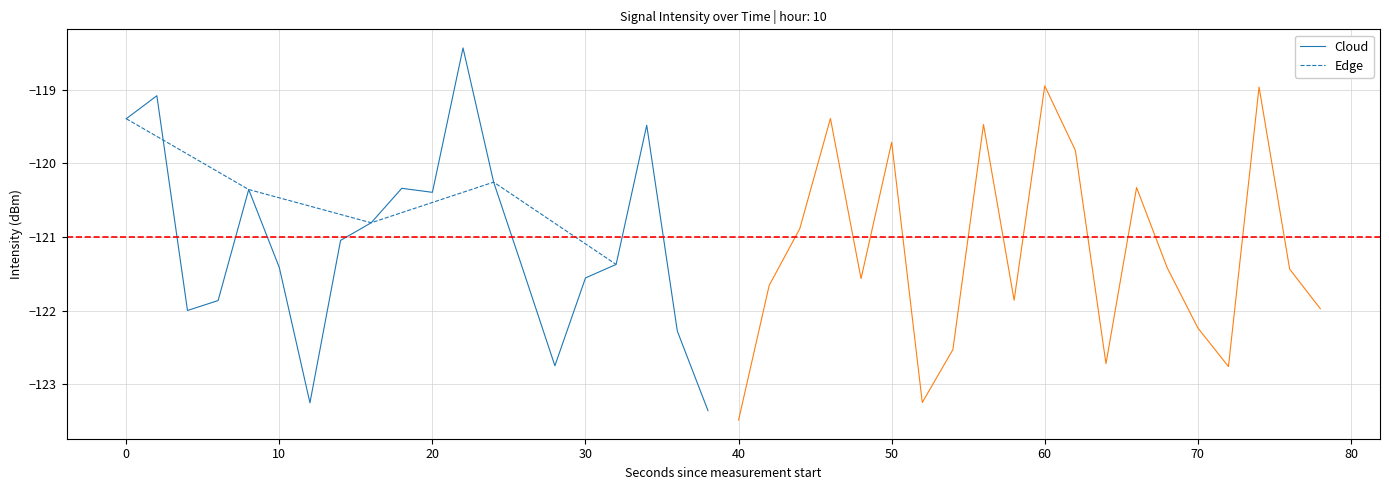

What is the minimum value for Cloud?

-123.4